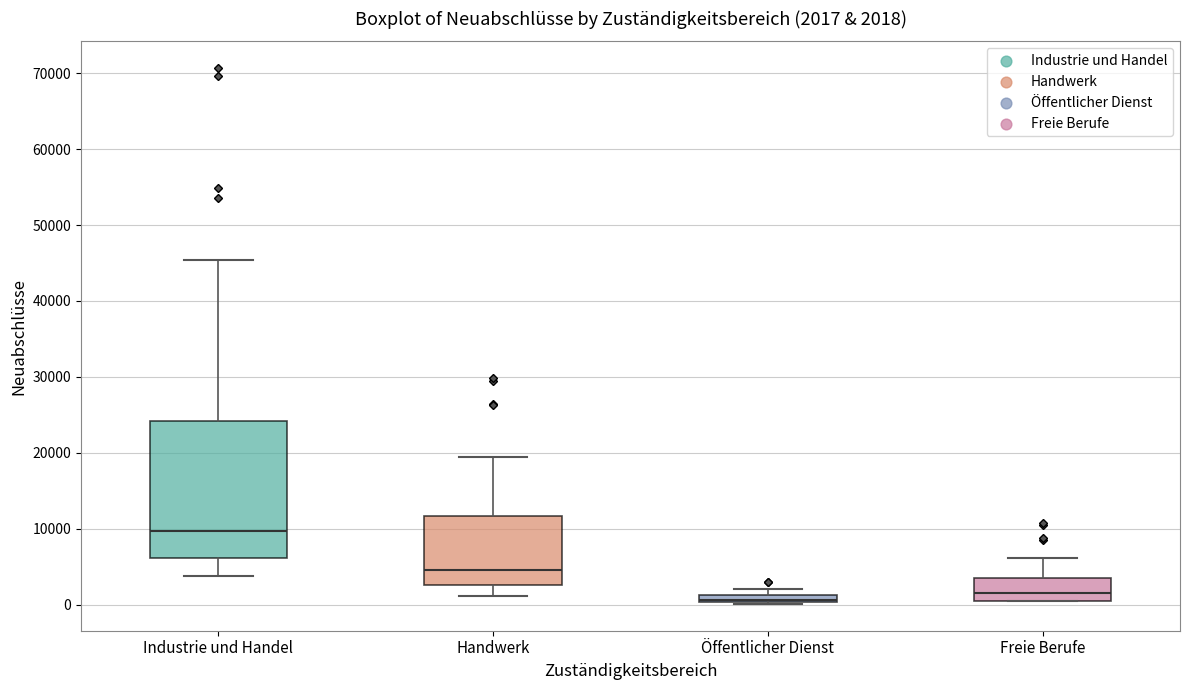

Comparing the boxes themselves (not the whiskers), which one is the tallest?

Industrie und Handel